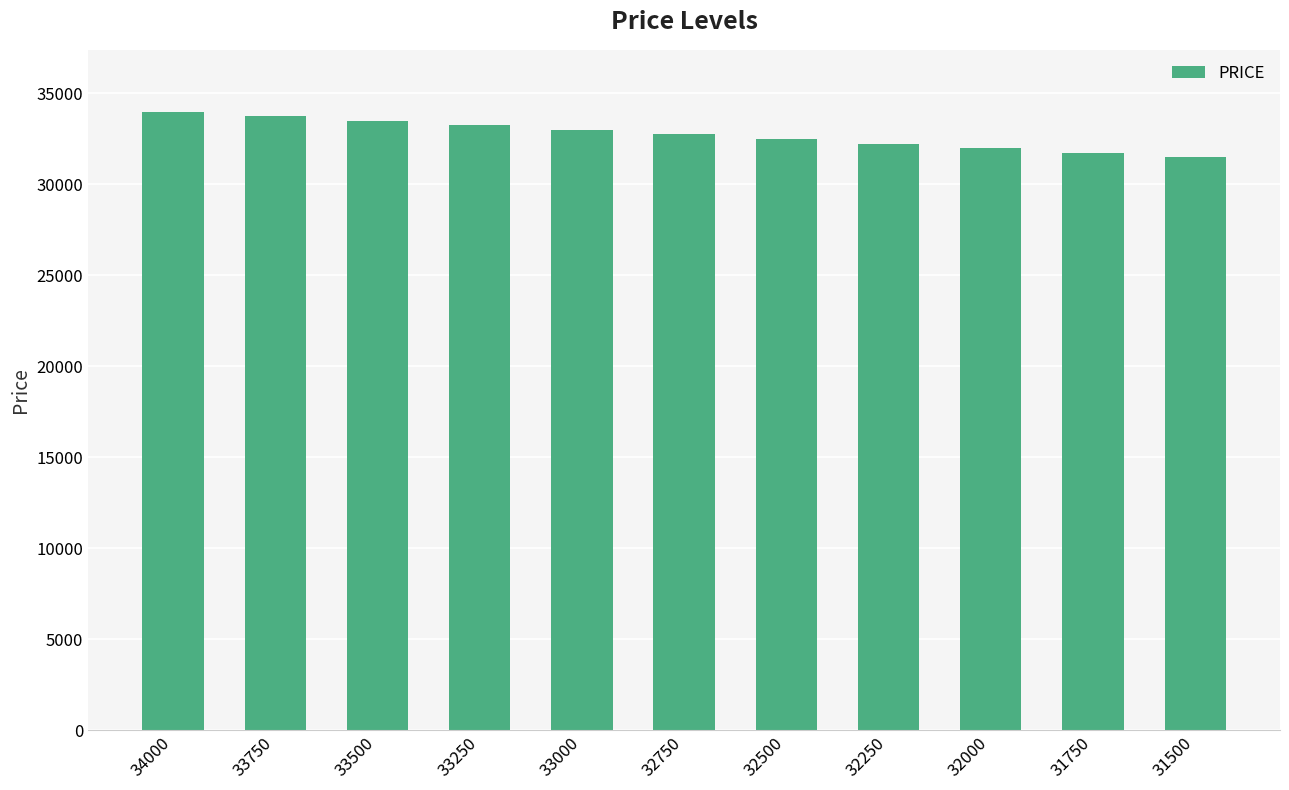

The chart shows a value of 8576 at 32500. True or false?

False